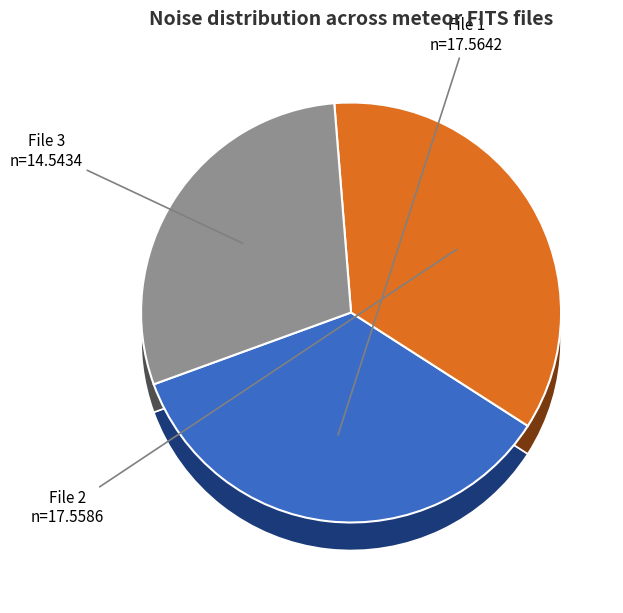

The 20160326034054310_NACHODSKO-R5_met.fits slice represents 35% of the pie. True or false?

True